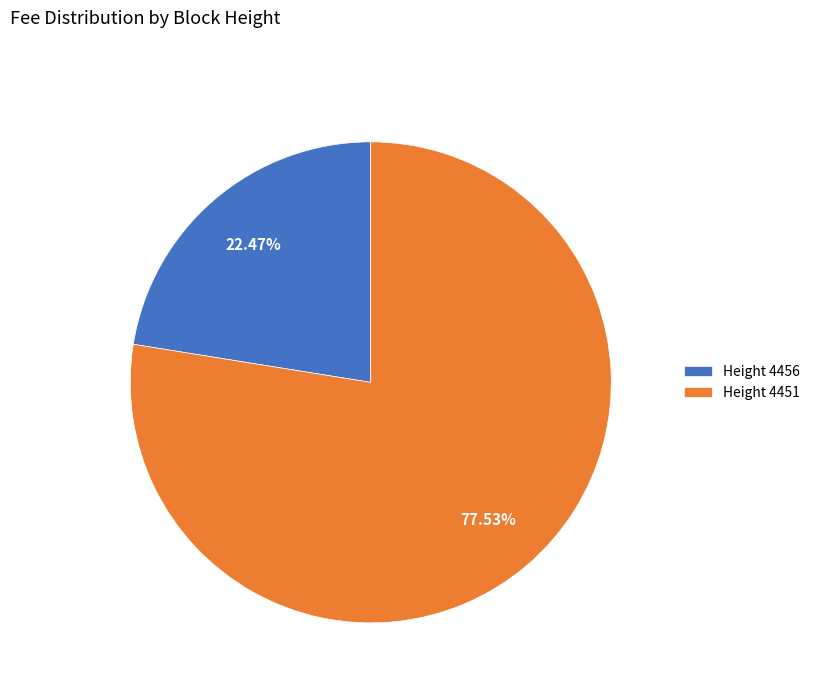

Is the sum of Height 4456 and Height 4451 greater than half?

Yes